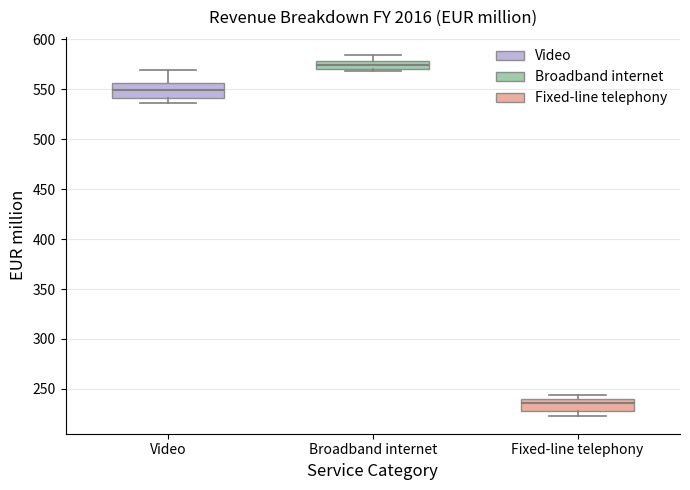

Where is the lower edge of the box for Video on the y-axis? The values are not printed on the chart, so give them approximately, as read against the axis.

540